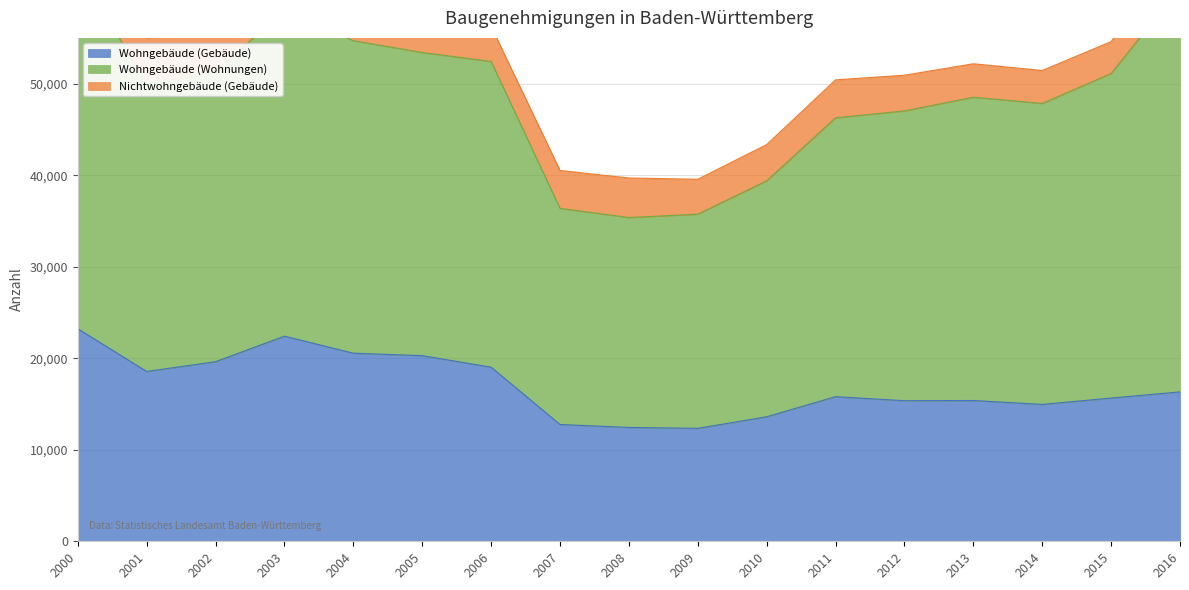

At how many categories does at least one series exceed 16279?

17